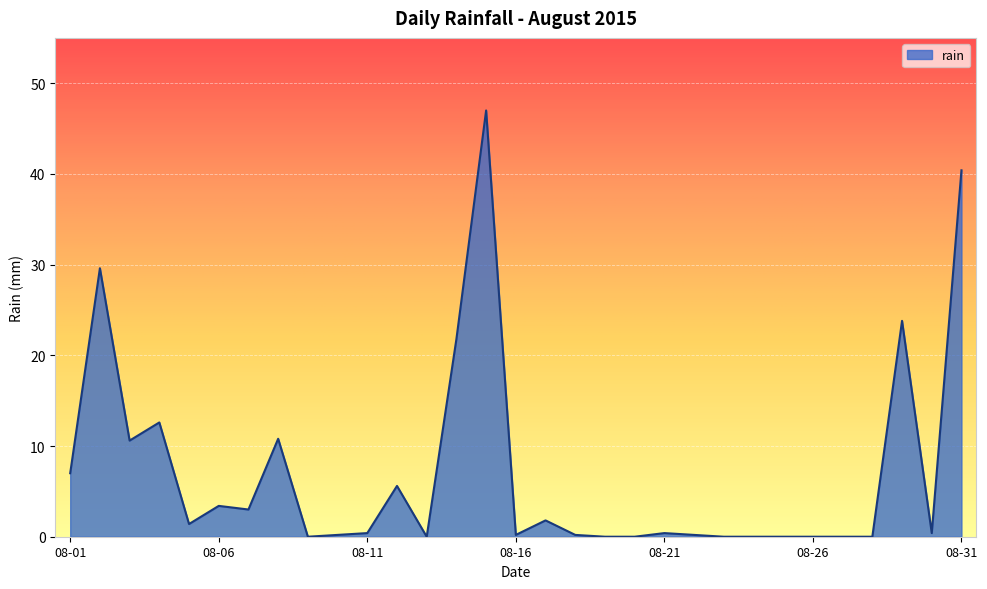

How many interior local peaks (higher than both neighbors) does the data have?

9